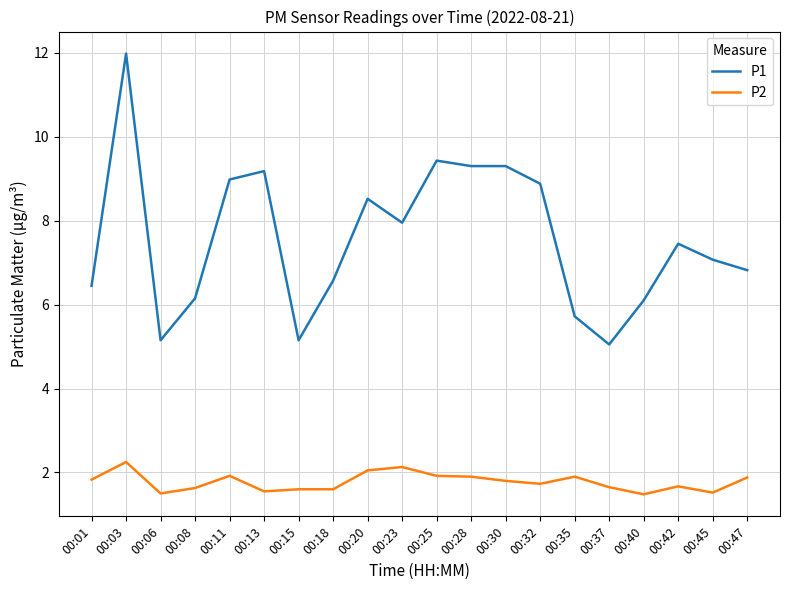

Rank the series by their average value, from highest to lowest.

P1, P2